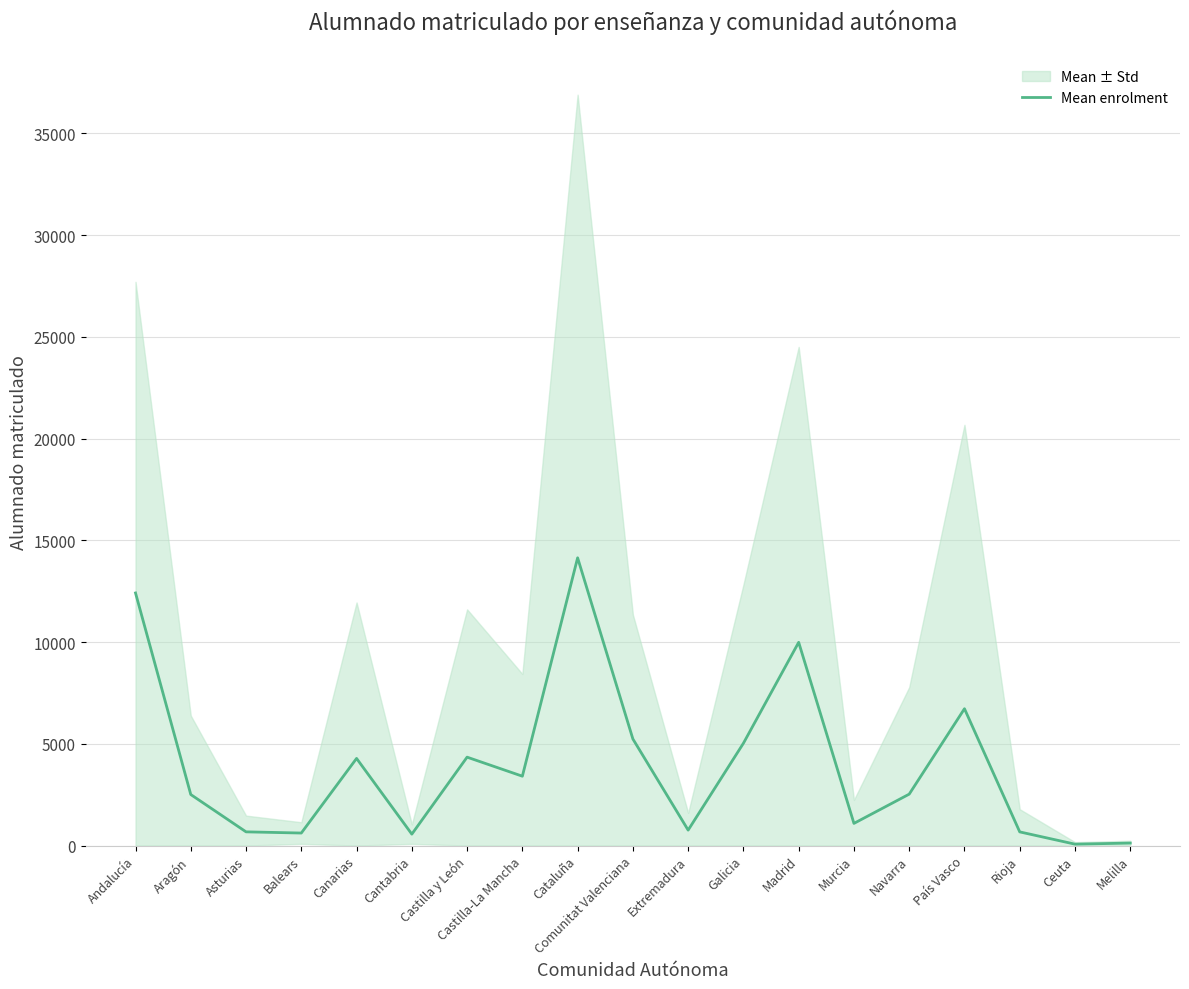

How many data points are above 2527?

10